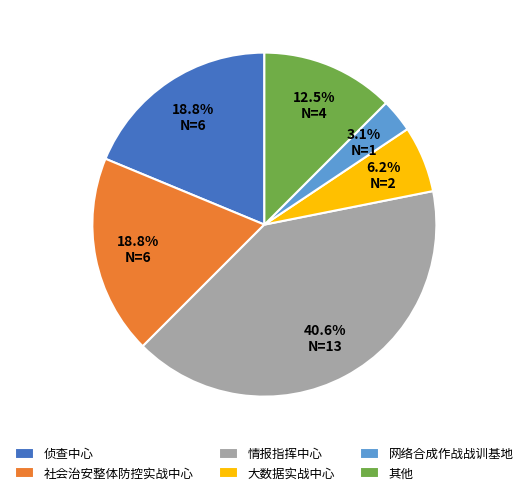

What portion of the pie excludes 网络合成作战战训基地?

96.9%